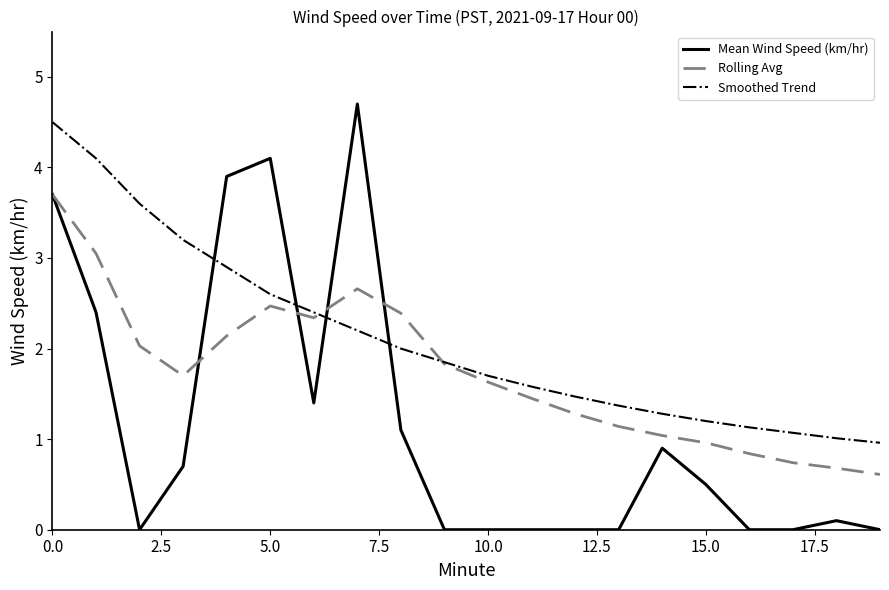

Rank the series by their average value, from lowest to highest.

Mean Wind Speed (km/hr), Rolling Avg, Smoothed Trend